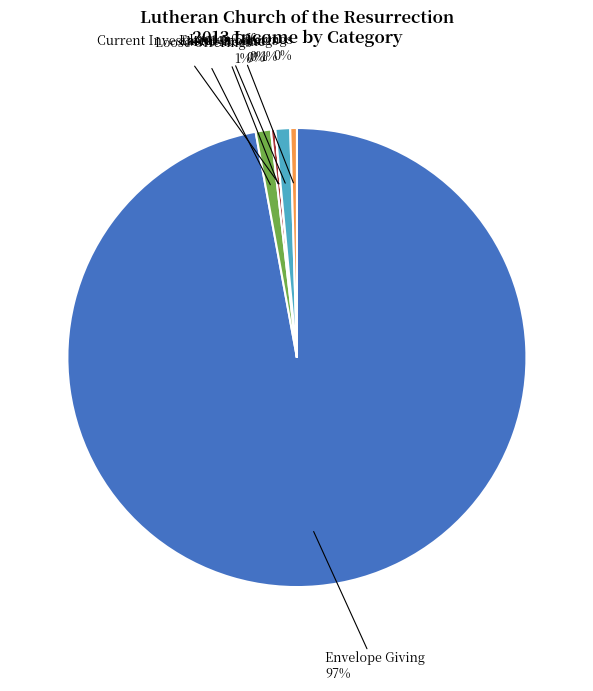

Is there a majority slice in this chart?

Yes